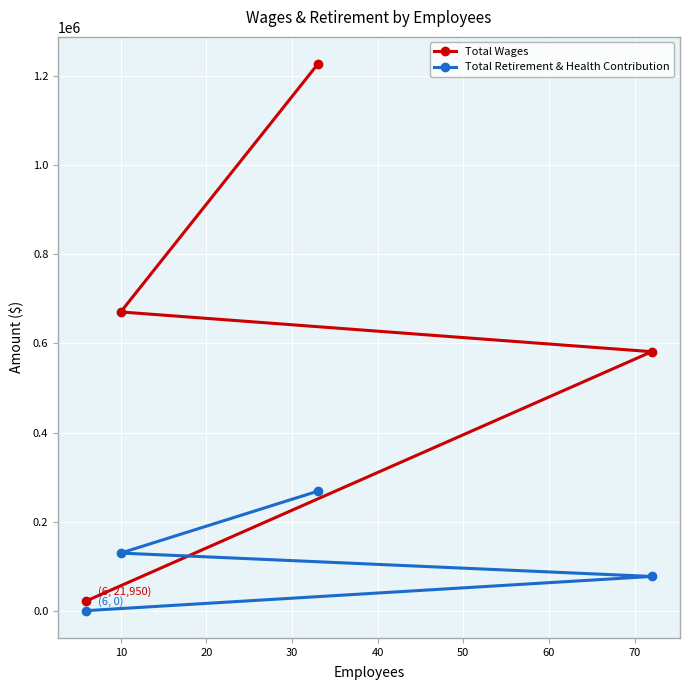

Is it true that Total Wages equals 1051751 at 10?

False